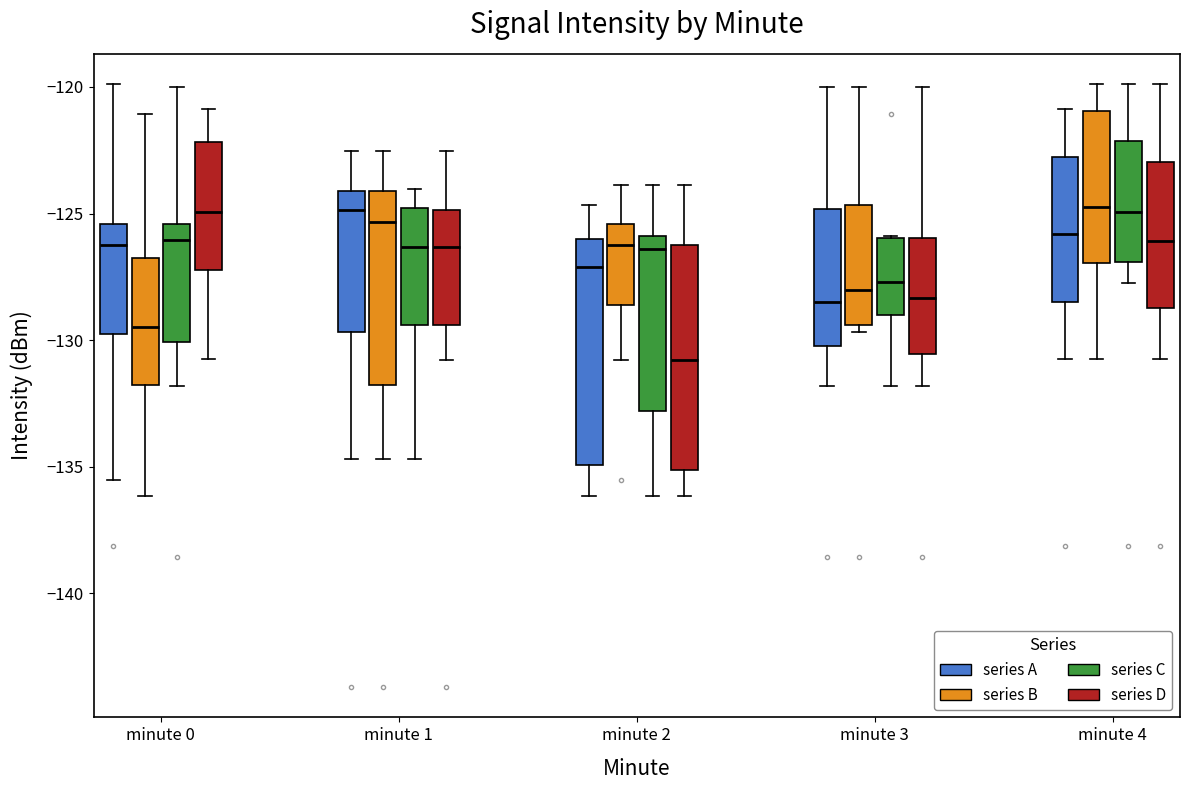

Reading left to right, transcribe this box plot: for each box, give where its median line is, the range the box spans, and where its two whiskers end, as read against the y-axis. The values are not printed on the chart, so give them approximately, as read against the axis.

minute 0 (series A): median -126.0, box -130.0 to -125.5, whiskers -135.5 to -120.0
minute 0 (series B): median -129.5, box -132.0 to -127.0, whiskers -136.0 to -121.0
minute 0 (series C): median -126.0, box -130.0 to -125.5, whiskers -132.0 to -120.0
minute 0 (series D): median -125.0, box -127.0 to -122.0, whiskers -130.5 to -121.0
minute 1 (series A): median -125.0, box -129.5 to -124.0, whiskers -134.5 to -122.5
minute 1 (series B): median -125.5, box -132.0 to -124.0, whiskers -134.5 to -122.5
minute 1 (series C): median -126.5, box -129.5 to -125.0, whiskers -134.5 to -124.0
minute 1 (series D): median -126.5, box -129.5 to -125.0, whiskers -131.0 to -122.5
minute 2 (series A): median -127.0, box -135.0 to -126.0, whiskers -136.0 to -124.5
minute 2 (series B): median -126.0, box -128.5 to -125.5, whiskers -131.0 to -124.0
minute 2 (series C): median -126.5, box -133.0 to -126.0, whiskers -136.0 to -124.0
minute 2 (series D): median -131.0, box -135.0 to -126.5, whiskers -136.0 to -124.0
minute 3 (series A): median -128.5, box -130.0 to -125.0, whiskers -132.0 to -120.0
minute 3 (series B): median -128.0, box -129.5 to -124.5, whiskers -129.5 (just below the box's lower edge) to -120.0
minute 3 (series C): median -127.5, box -129.0 to -126.0, whiskers -132.0 to -126.0
minute 3 (series D): median -128.5, box -130.5 to -126.0, whiskers -132.0 to -120.0
minute 4 (series A): median -126.0, box -128.5 to -123.0, whiskers -130.5 to -121.0
minute 4 (series B): median -124.5, box -127.0 to -121.0, whiskers -130.5 to -120.0
minute 4 (series C): median -125.0, box -127.0 to -122.0, whiskers -128.0 to -120.0
minute 4 (series D): median -126.0, box -128.5 to -123.0, whiskers -130.5 to -120.0